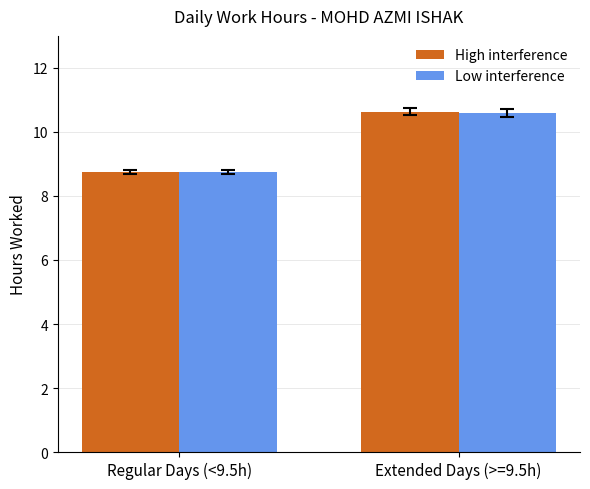

List the labels in order of High interference value, largest first.

Extended Days (>=9.5h), Regular Days (<9.5h)